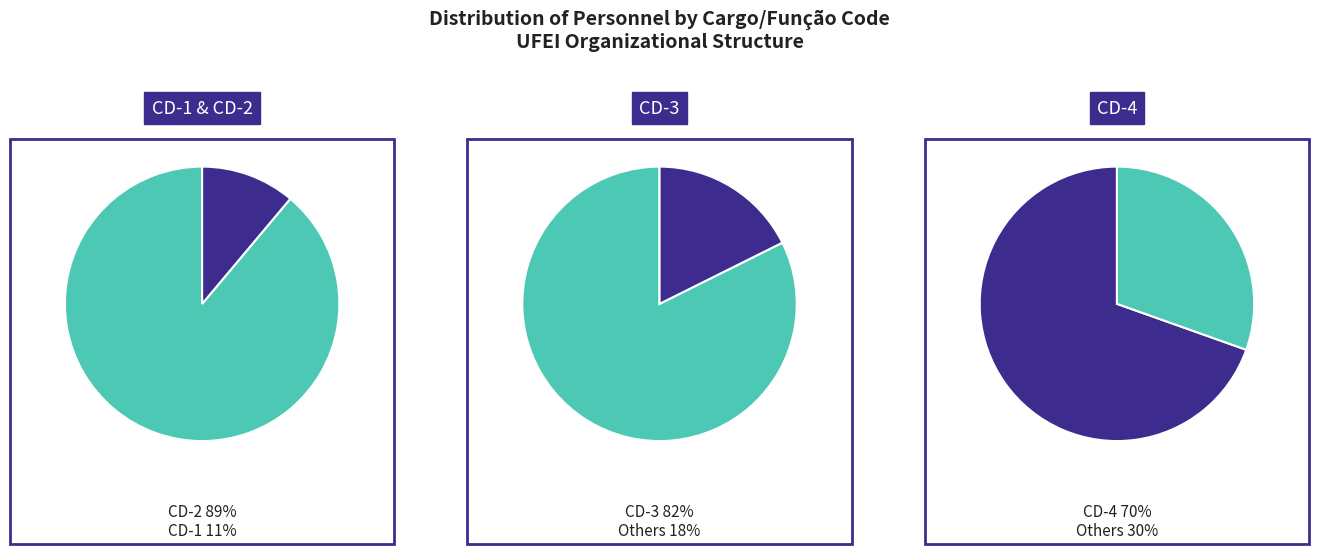

Is CD-1 the majority of the pie?

No